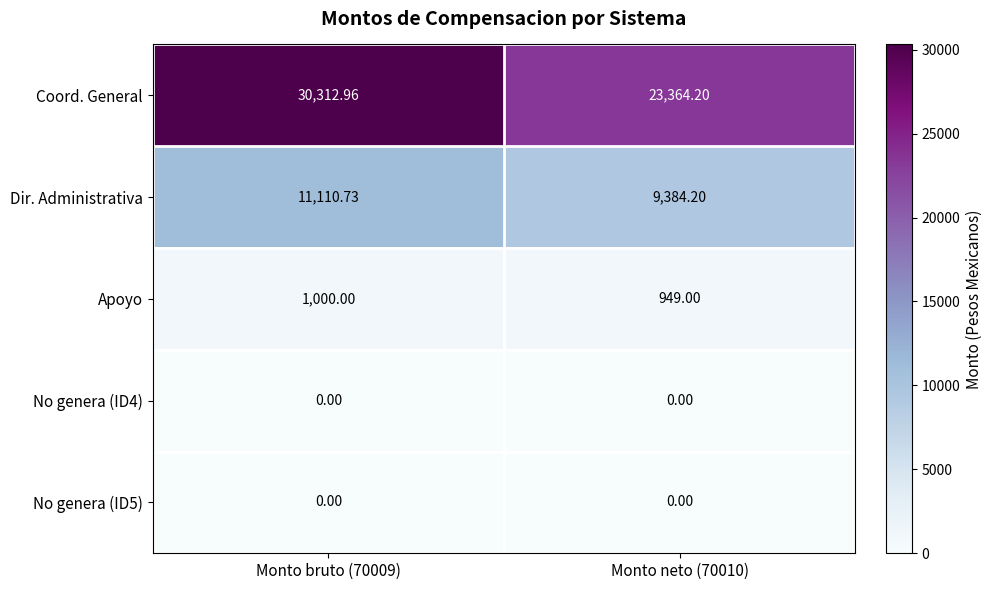

Which series has the largest total across all categories?

Coord. General